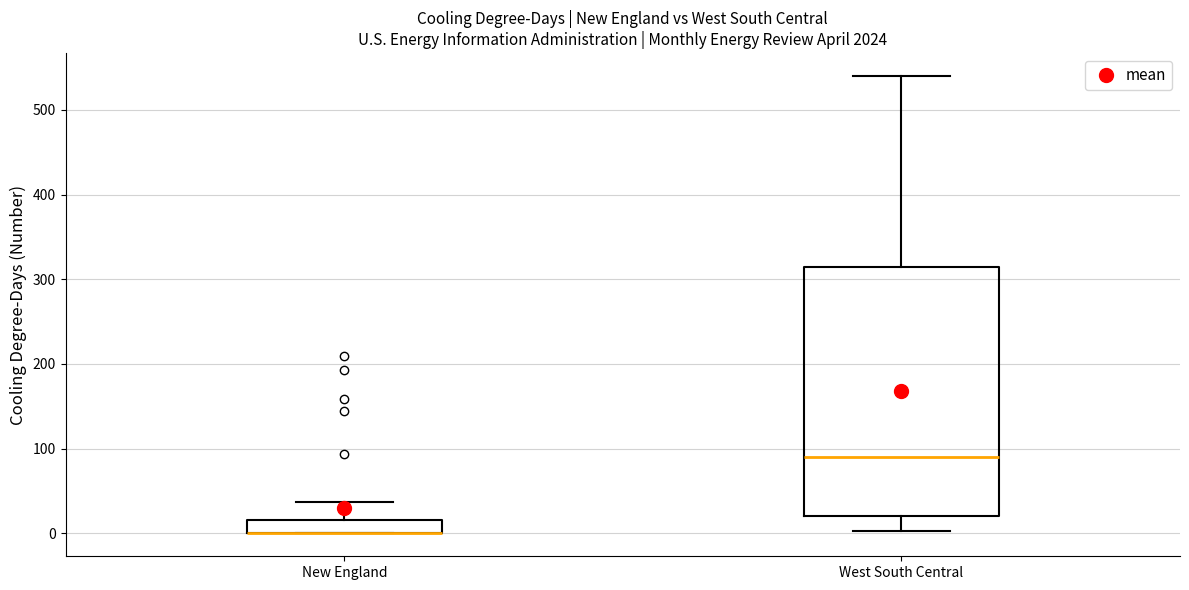

Where does the lower whisker of the box for West South Central end on the y-axis? The values are not printed on the chart, so give them approximately, as read against the axis.

0